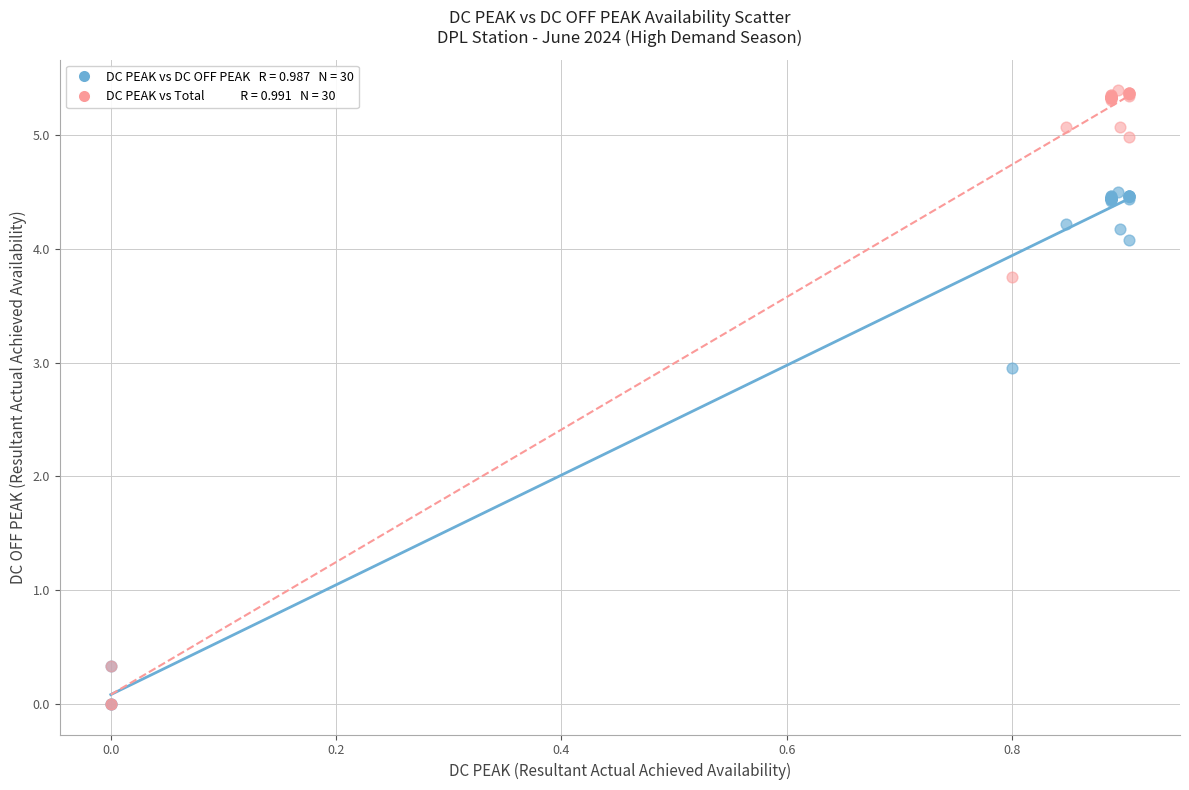

Across all series, what Y value is closest to 2?

3.0